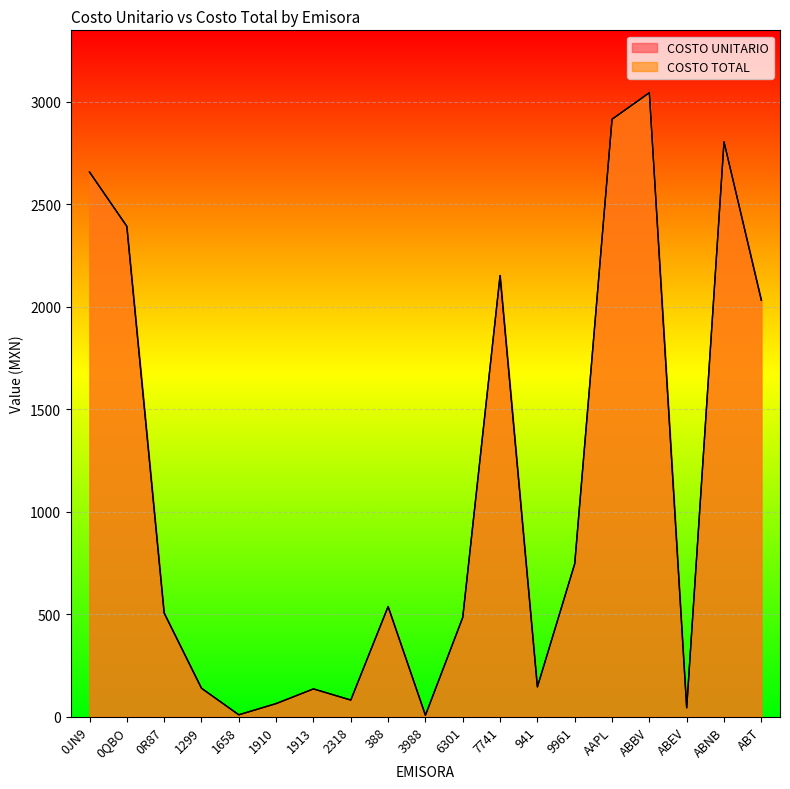

How many values in the COSTO UNITARIO series exceed 505?

10